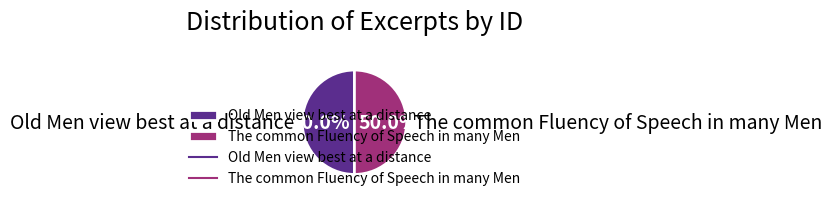

Is it true that Old Men view best at a distance is 38% of the pie?

False